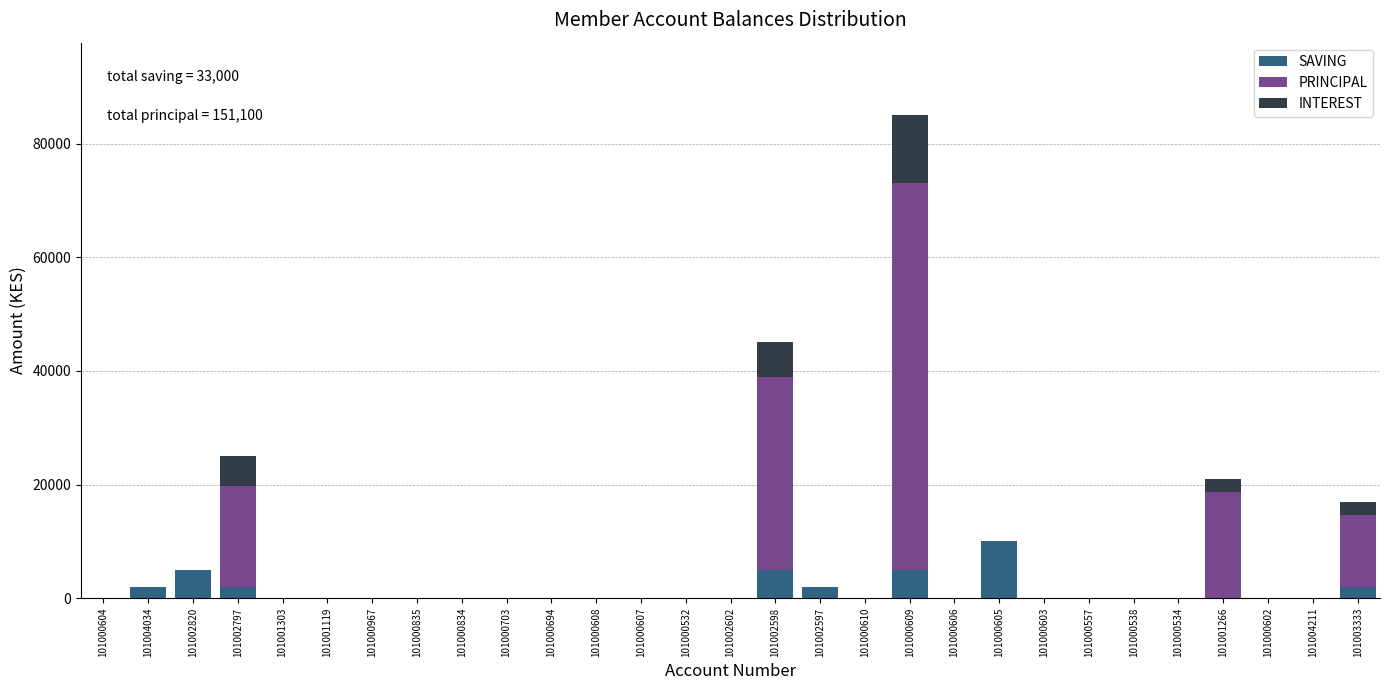

What is the total value across all series at 101002598?

45000